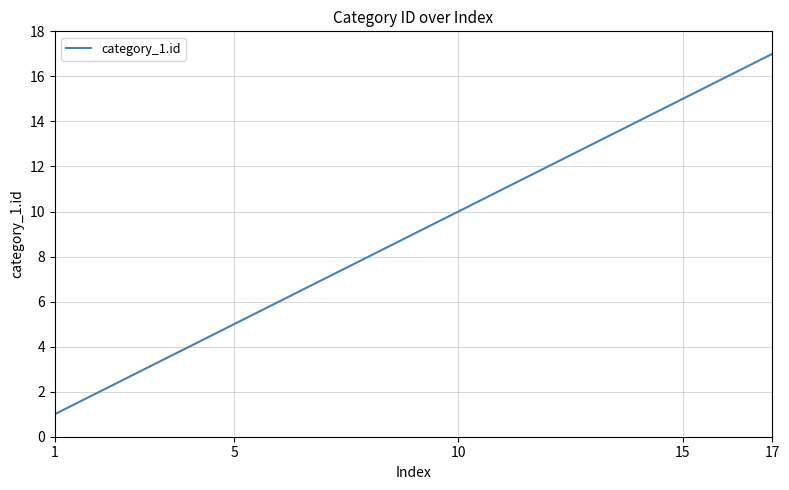

How many values are below 9?

8